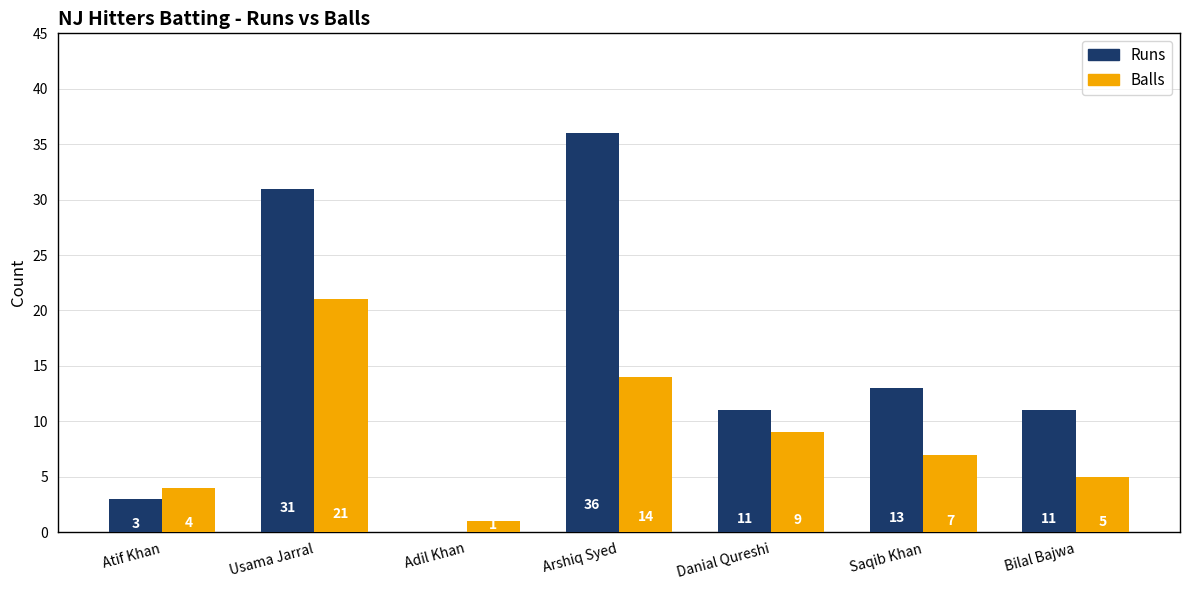

Where is Runs nearest to the value 18?

Saqib Khan